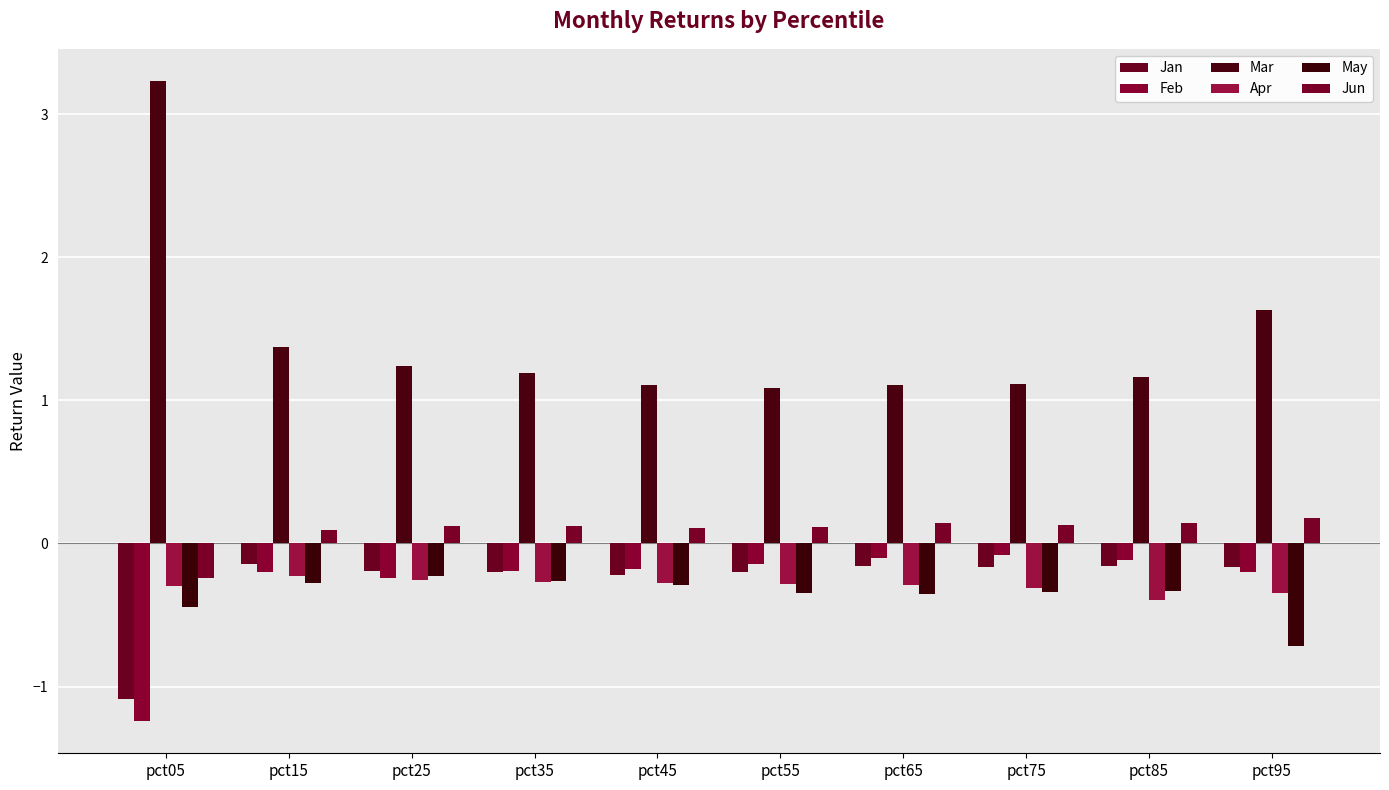

The value of Apr at pct25 is -0.1. True or false?

False